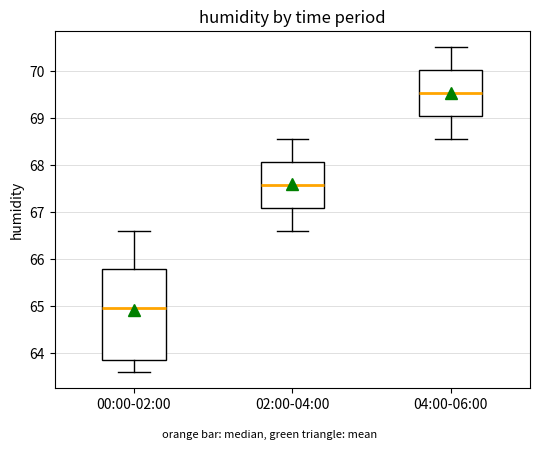

Where does the median line of the box for 04:00-06:00 sit on the y-axis? The values are not printed on the chart, so give them approximately, as read against the axis.

69.5